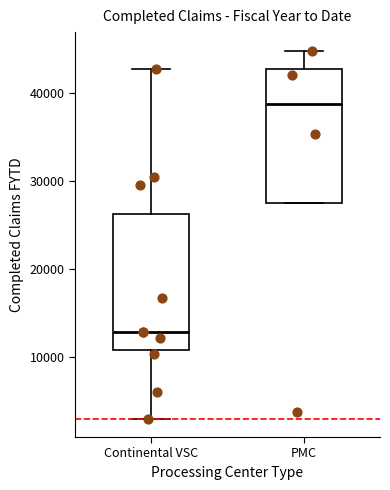

Reading left to right, read every box against the y-axis: the position of its median line, the range the box covers, and the ends of its whiskers. The values are not printed on the chart, so give them approximately, as read against the axis.

Continental VSC: median 13000, box 11000 to 26000, whiskers 3000 to 43000
PMC: median 39000, box 27000 to 43000, whiskers 27000 to 45000